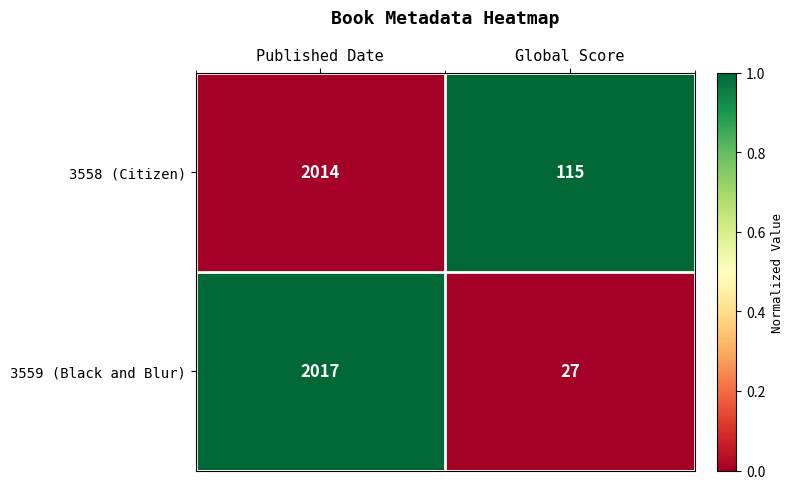

How many series are shown in this chart?

2